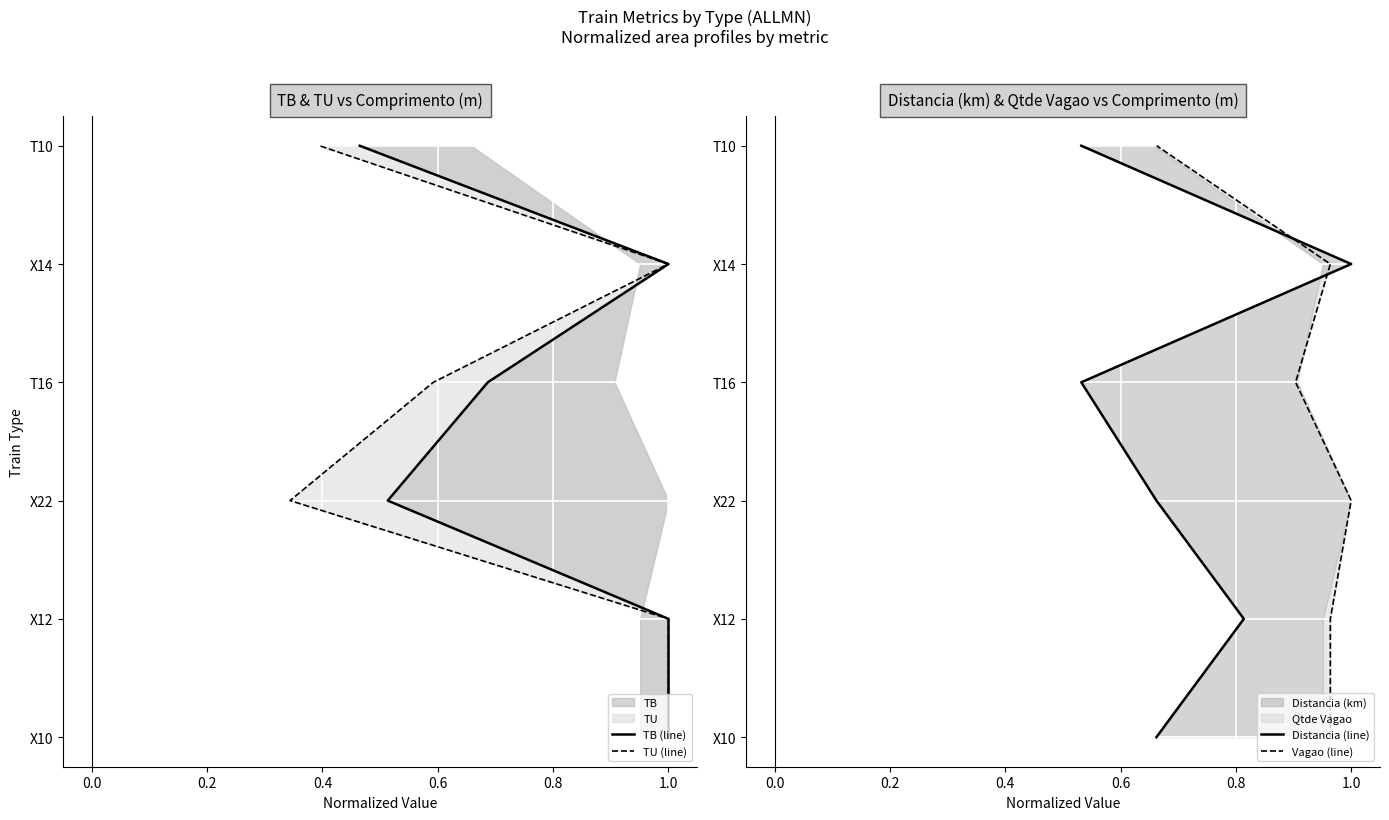

How many lines are shown in the chart?

4